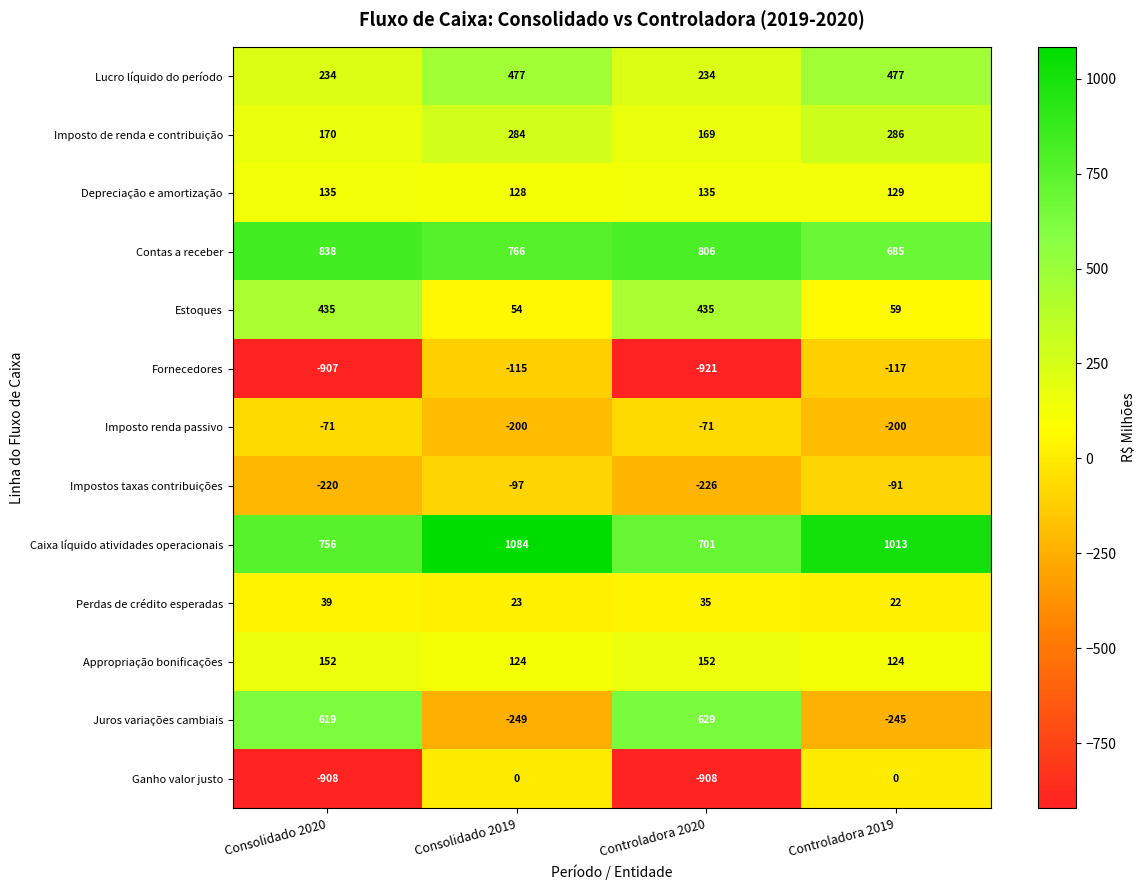

Where does the Impostos taxas contribuições series first go above -97?

Controladora 2019